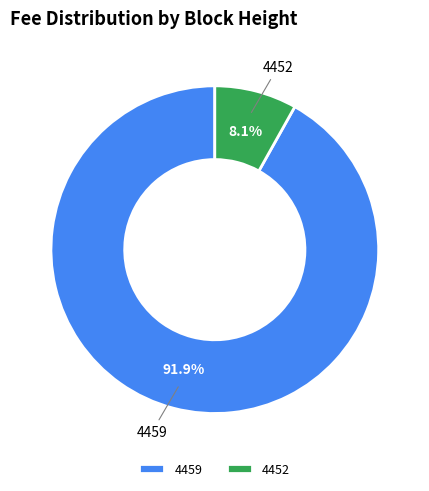

Do 4459 and 4452 together represent more than half of the pie?

Yes